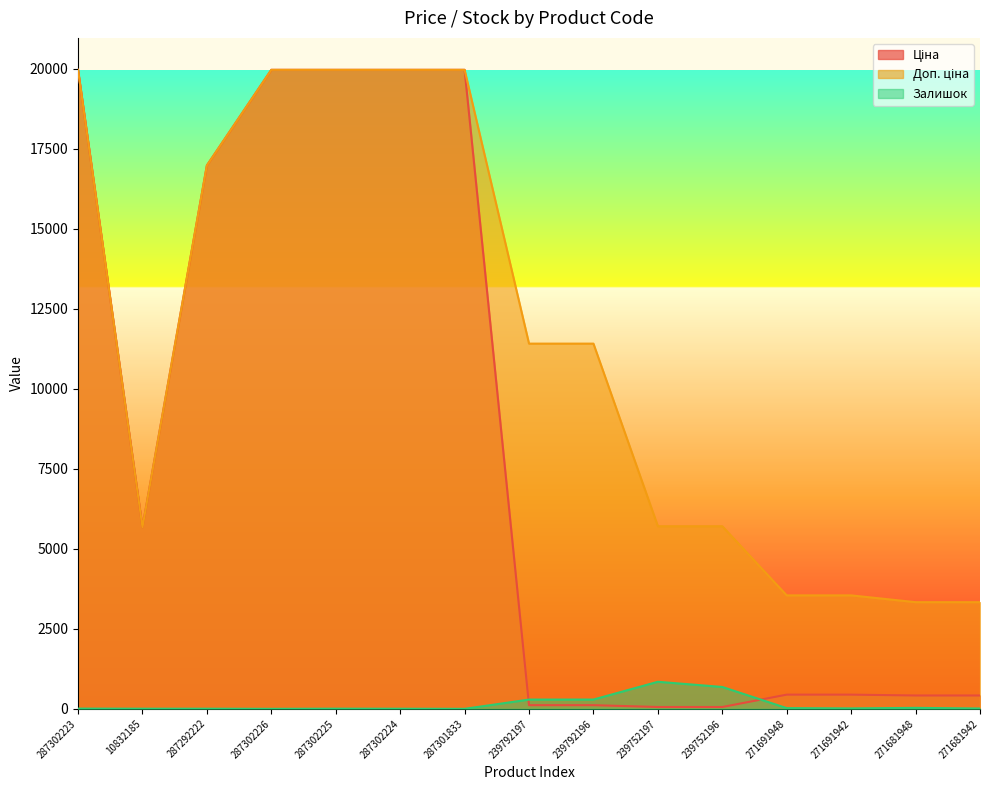

Which category has the highest value in the Ціна series?

287302223